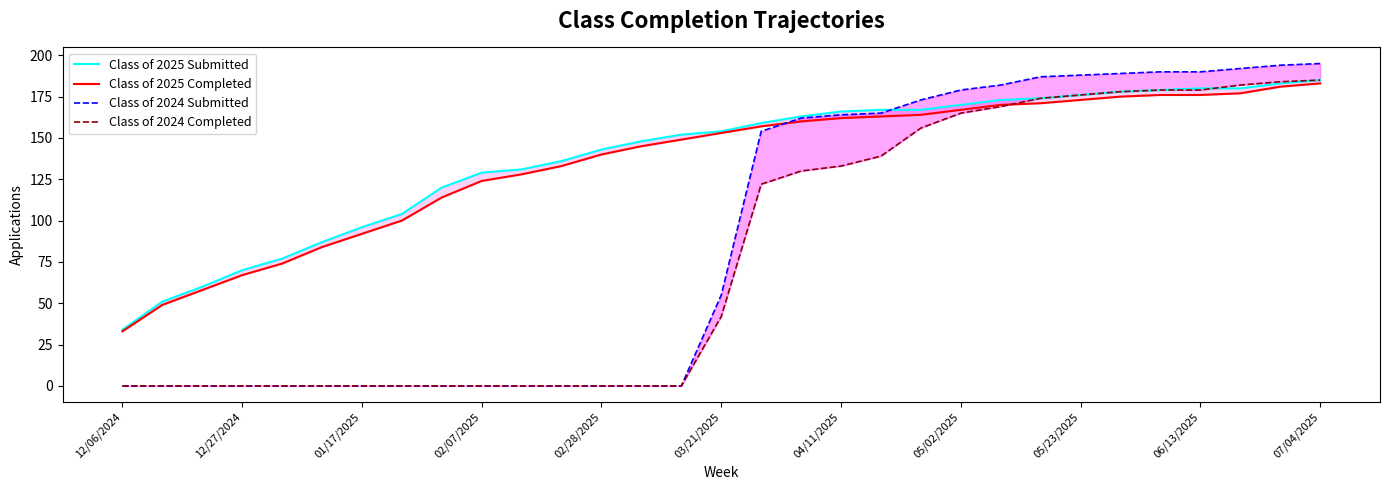

What are all the series names shown in the legend?

Class of 2025 Submitted, Class of 2025 Completed, Class of 2024 Submitted, Class of 2024 Completed